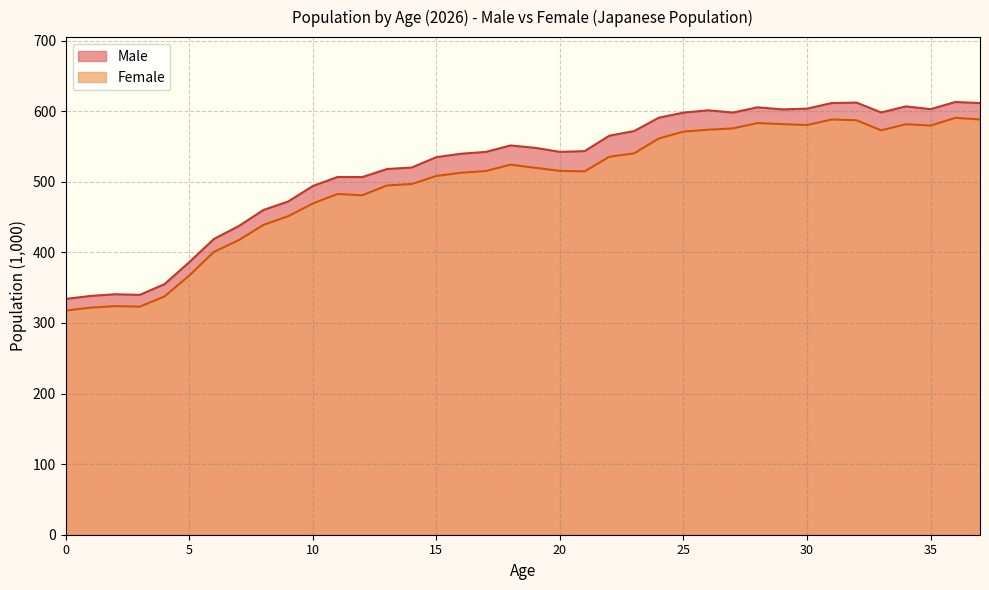

Reading right to left, extract all data points from this chart.

Male: 611.5	613.0	602.9	606.8	598.2	612.2	611.5	603.6	602.5	605.5	598.0	601.2	597.9	590.7	571.8	565.3	543.4	542.3	548.1	551.4	542.3	539.7	534.9	520.1	518.0	506.6	506.8	494.0	472.0	460.0	437.2	419.1	386.1	355.1	339.8	340.6	338.2	334.0
Female: 588.2	590.5	579.6	581.5	572.9	587.1	588.2	580.4	581.6	583.2	575.6	573.7	571.0	561.3	540.2	535.4	514.7	515.4	519.7	524.2	515.1	512.7	508.2	496.7	494.8	480.8	482.7	469.2	451.2	438.9	417.3	400.7	367.2	337.6	323.1	323.9	321.6	317.6